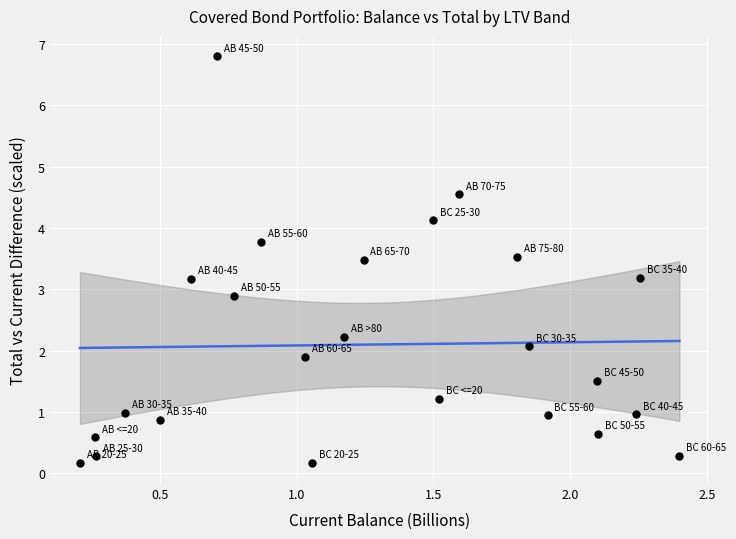

What is the range of Y values (max minus min)?

6.6